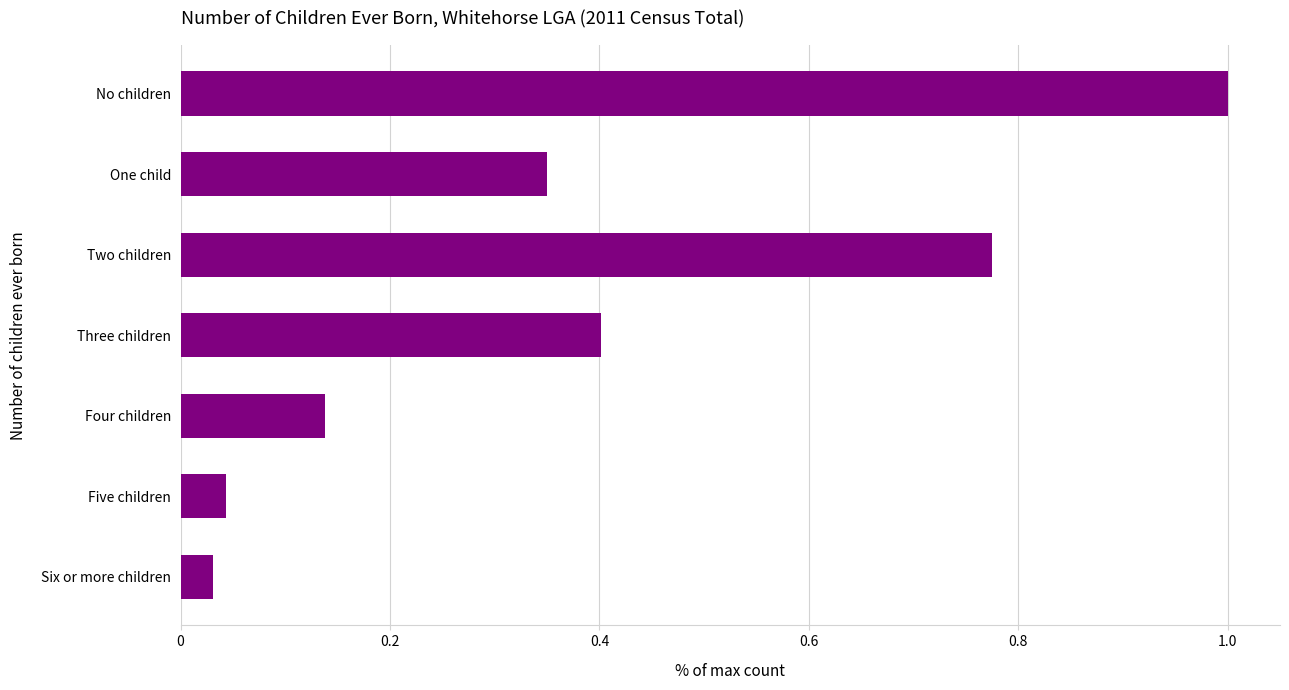

How many bars are there in total?

7